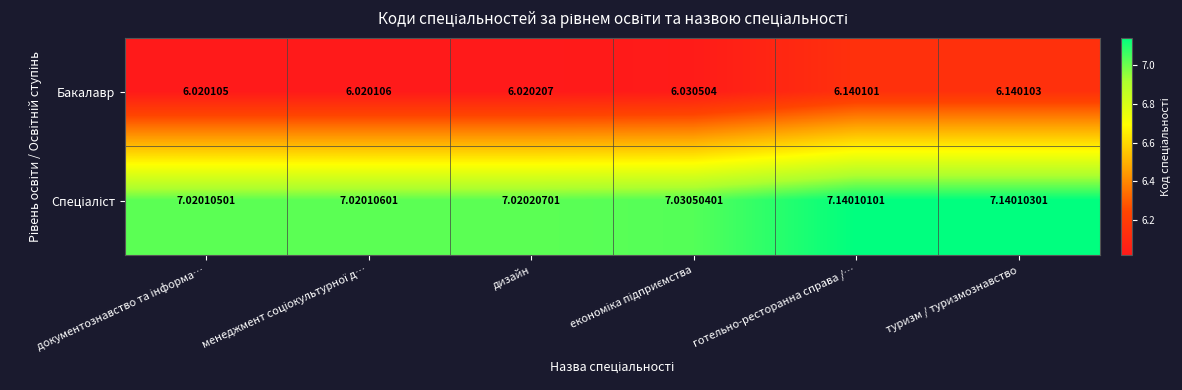

Which has a higher value, готельно-ресторанна справа /… or документознавство та інформа…?

готельно-ресторанна справа /…